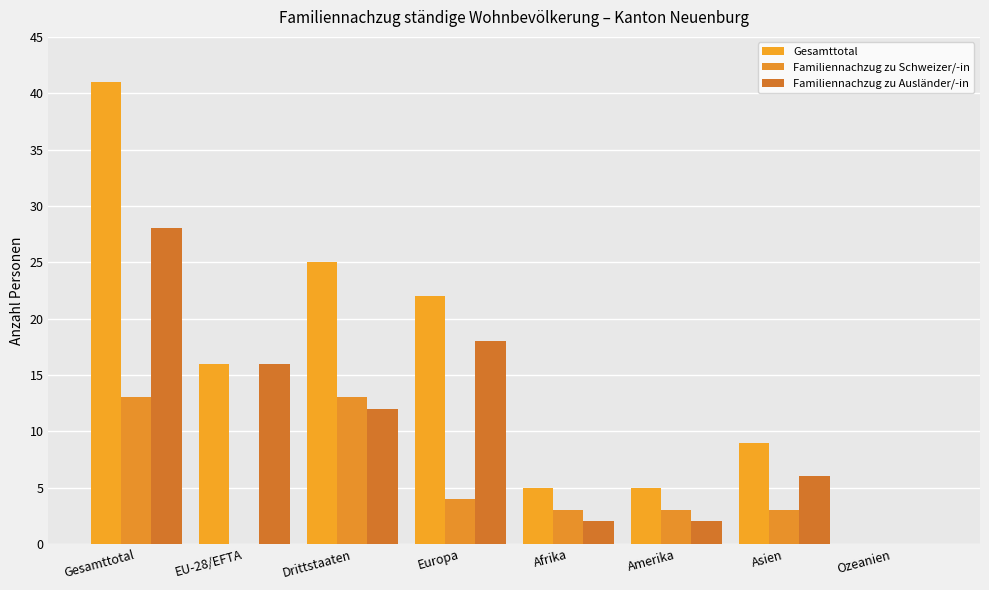

The Familiennachzug zu Schweizer/-in series shows 0 at Ozeanien. True or false?

True